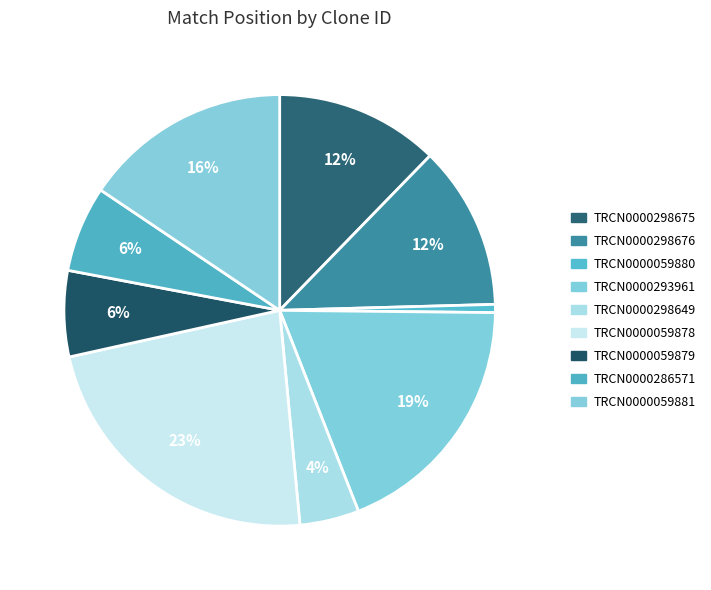

Count the number of slices in the pie.

9